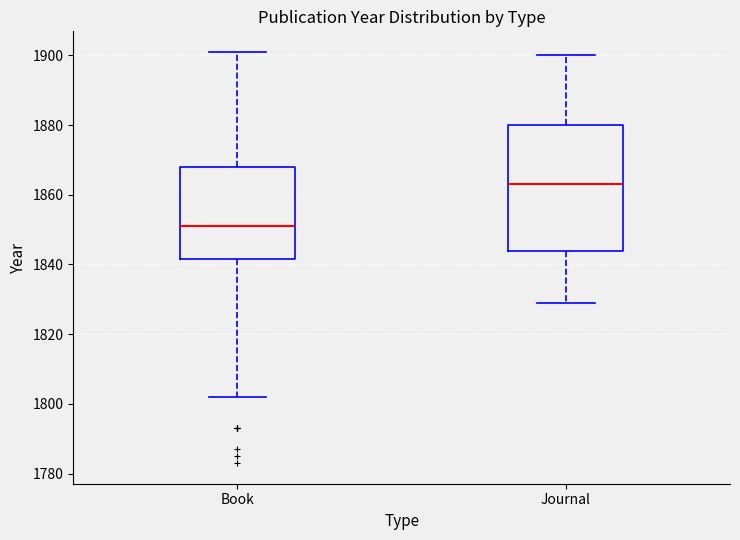

Comparing the boxes themselves (not the whiskers), which one is the tallest?

Journal